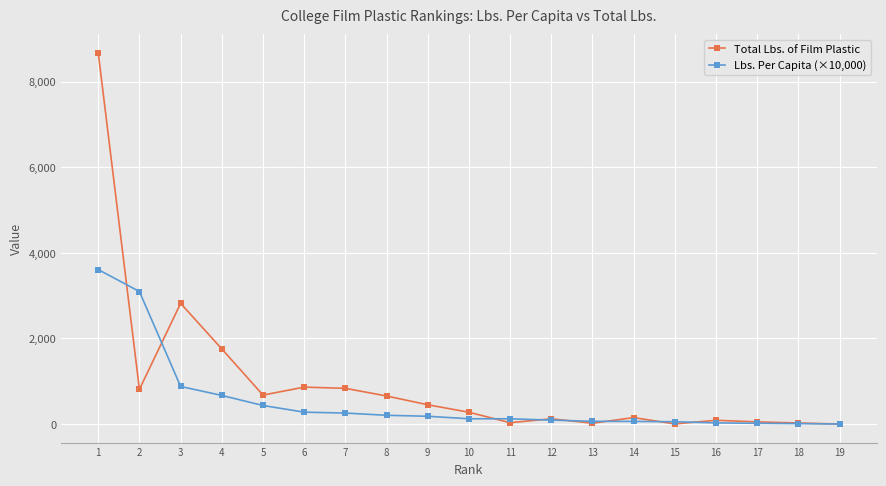

What is the value of the Lbs. Per Capita (×10,000) point at the 8th from the left?

204.0